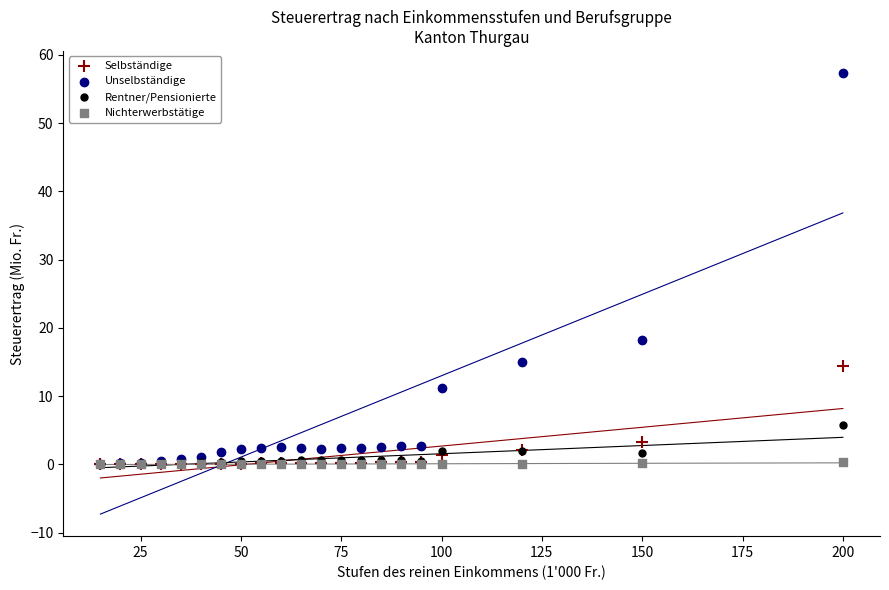

What are all the series names shown in the legend?

Selbständige, Unselbständige, Rentner/Pensionierte, Nichterwerbstätige